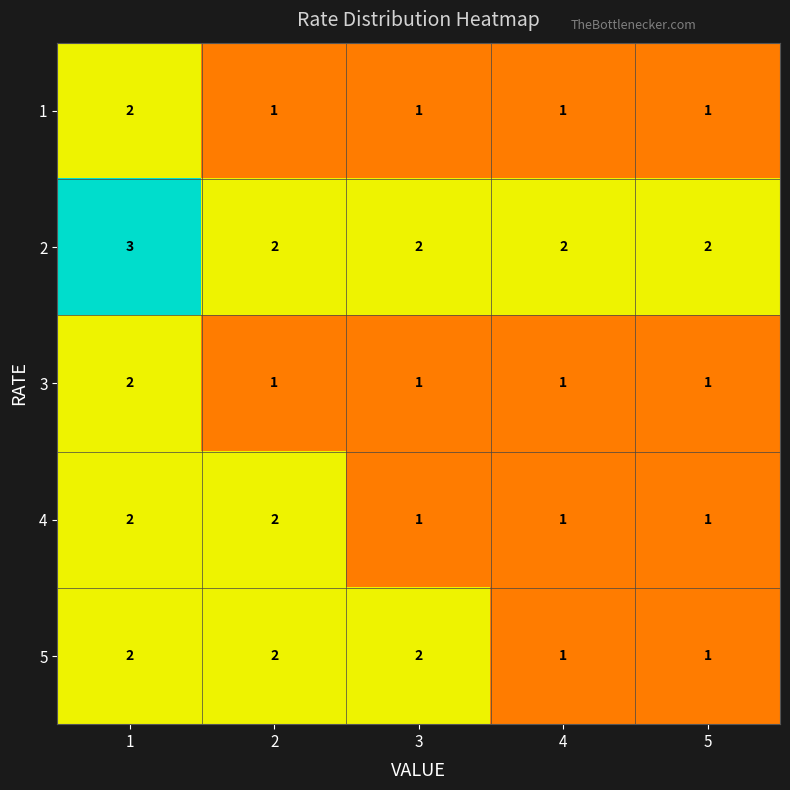

Reading left to right, list all the values displayed in this chart.

1: 1=2	2=1	3=1	4=1	5=1
2: 1=3	2=2	3=2	4=2	5=2
3: 1=2	2=1	3=1	4=1	5=1
4: 1=2	2=2	3=1	4=1	5=1
5: 1=2	2=2	3=2	4=1	5=1